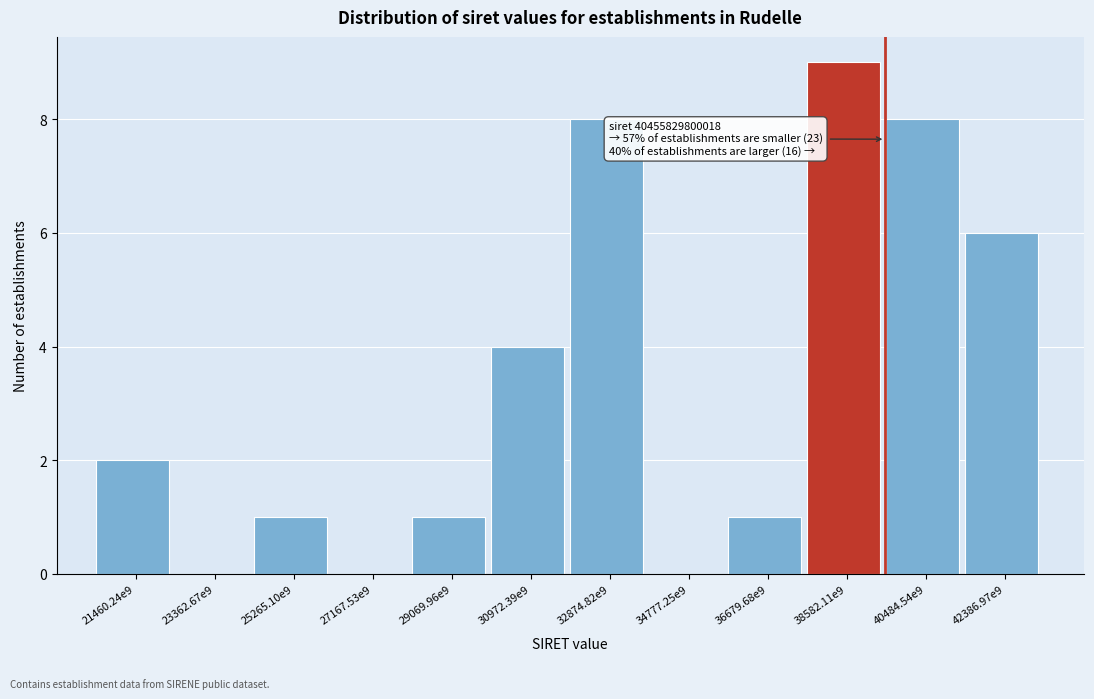

Reading left to right, transcribe all the data shown in this chart.

21460.24e9=2	23362.67e9=0	25265.10e9=1	27167.53e9=0	29069.96e9=1	30972.39e9=4	32874.82e9=8	34777.25e9=0	36679.68e9=1	38582.11e9=9	40484.54e9=8	42386.97e9=6